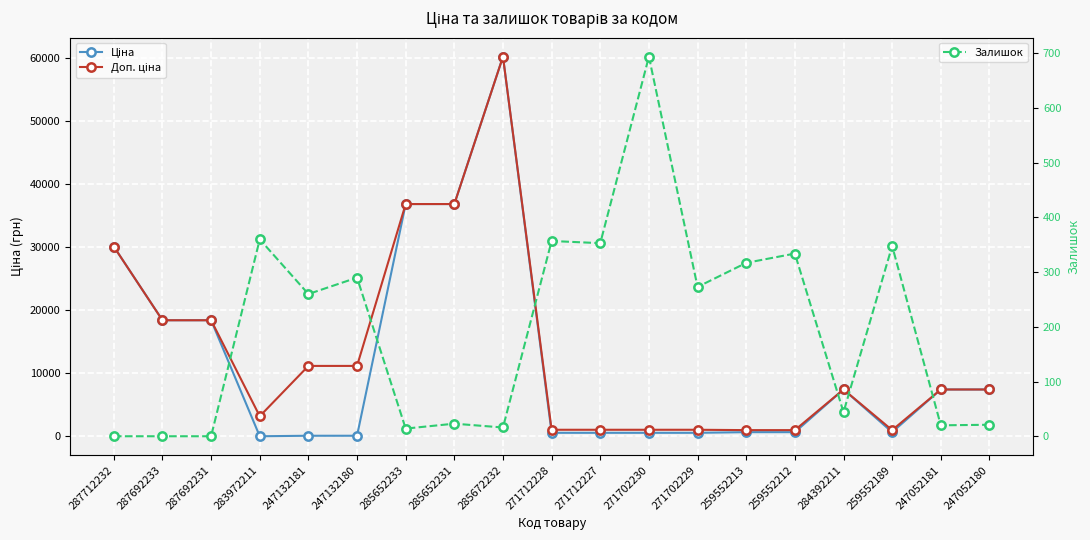

How many values in Залишок are above zero?

16